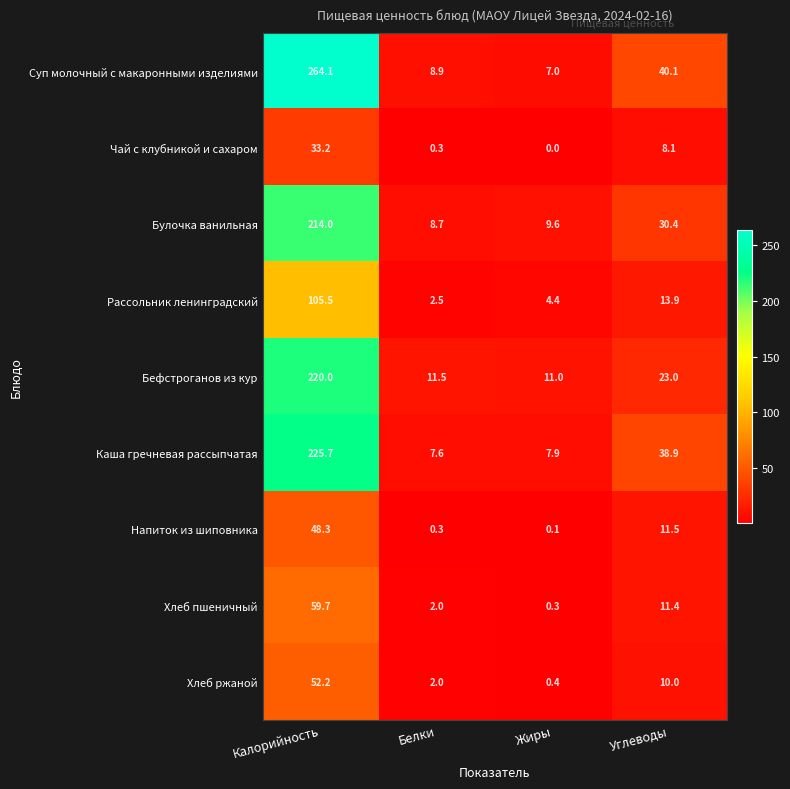

At which category is the sum across all series the highest?

Калорийность